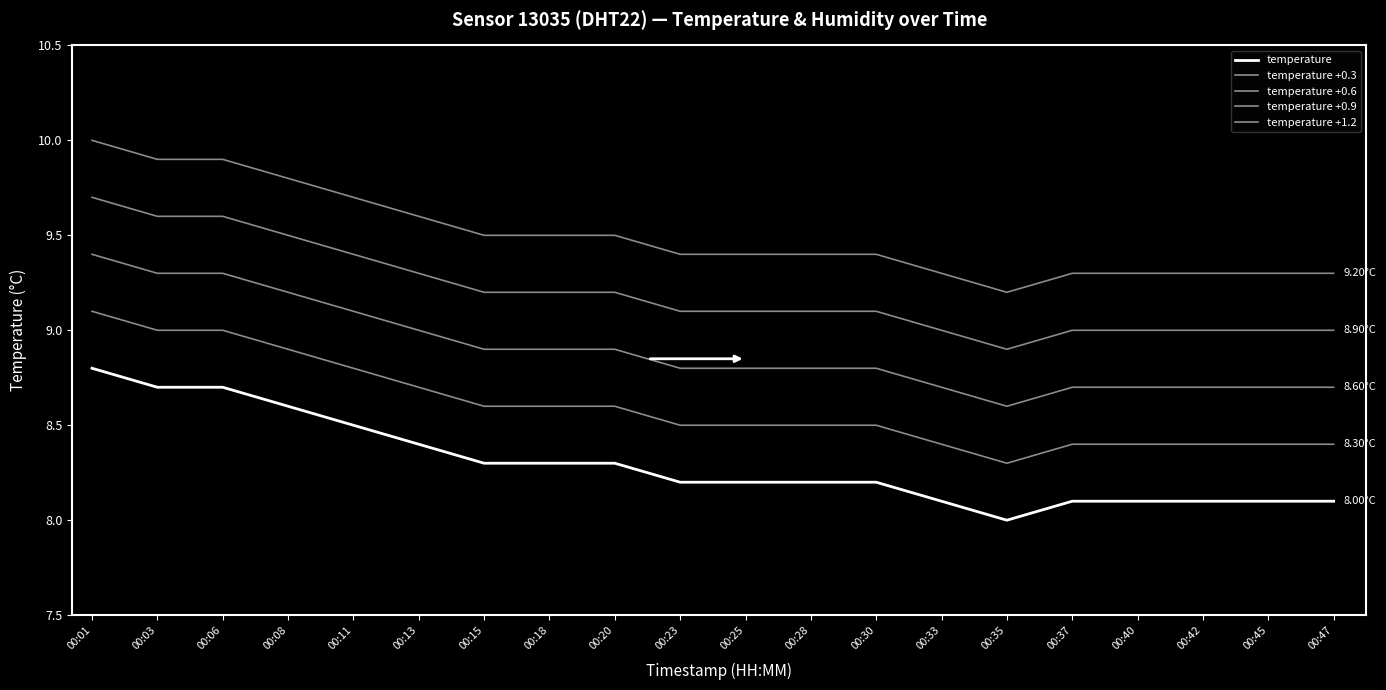

Does the chart display data point markers on the line(s)?

No